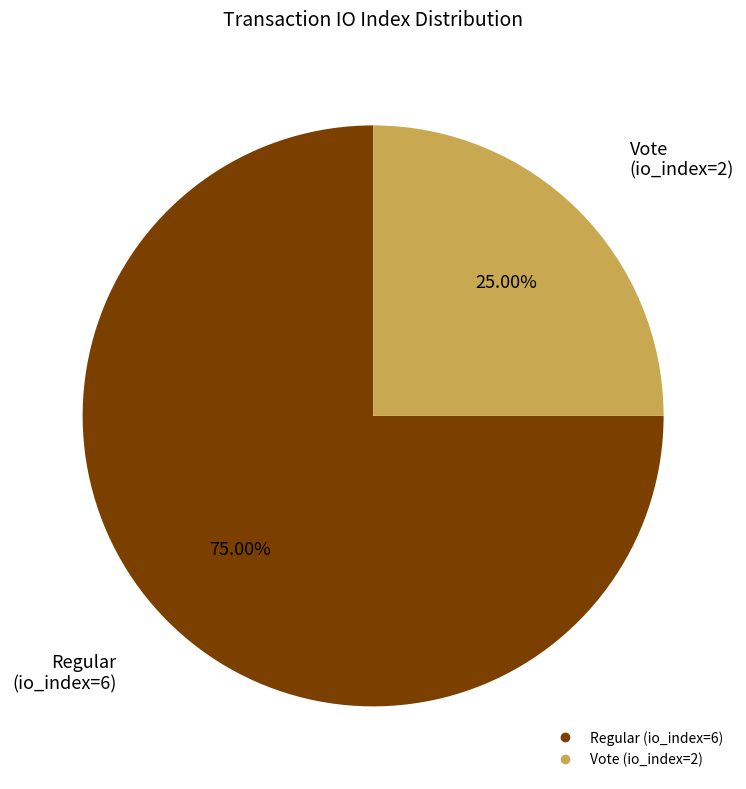

Which category accounts for the majority?

Regular (io_index=6)